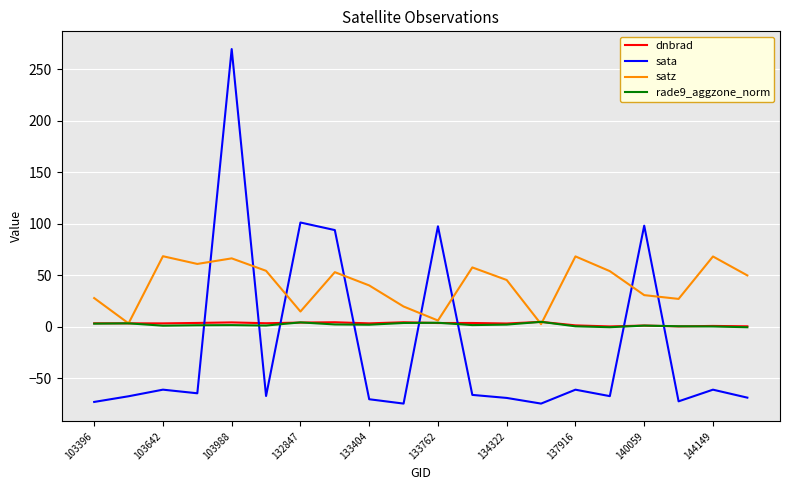

Which series has the largest range (max minus min)?

sata